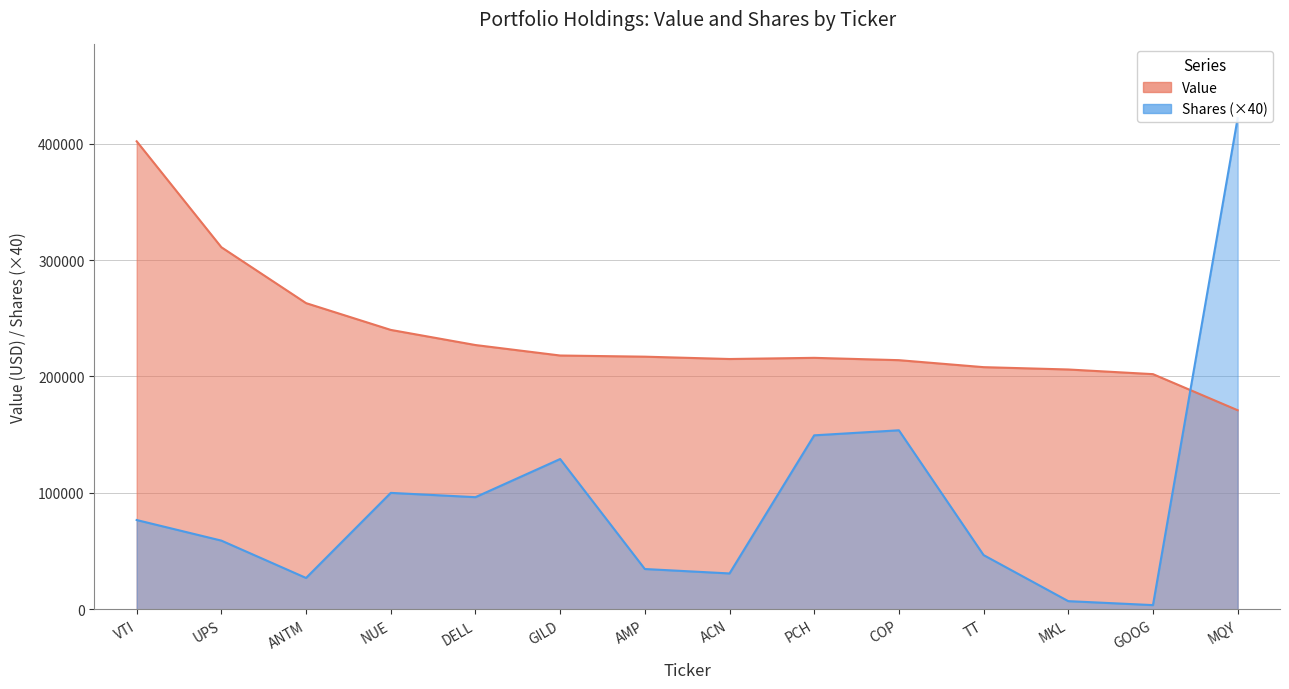

Is it true that Value equals 312697 at COP?

False